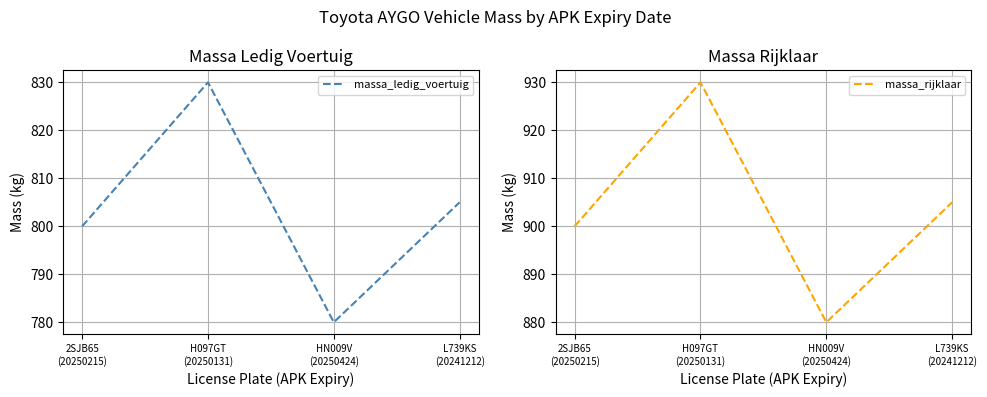

What is the label of the 1st point from the left?

2SJB65
(20250215)